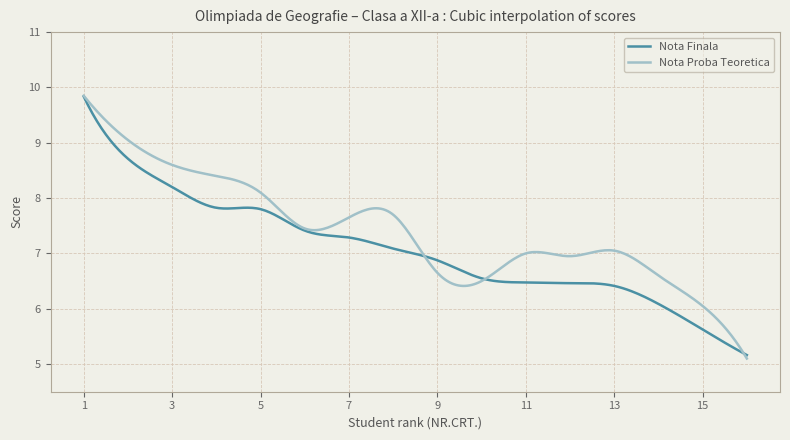

True or false: Nota Proba Teoretica has more than 0 points higher than both neighbors.

True